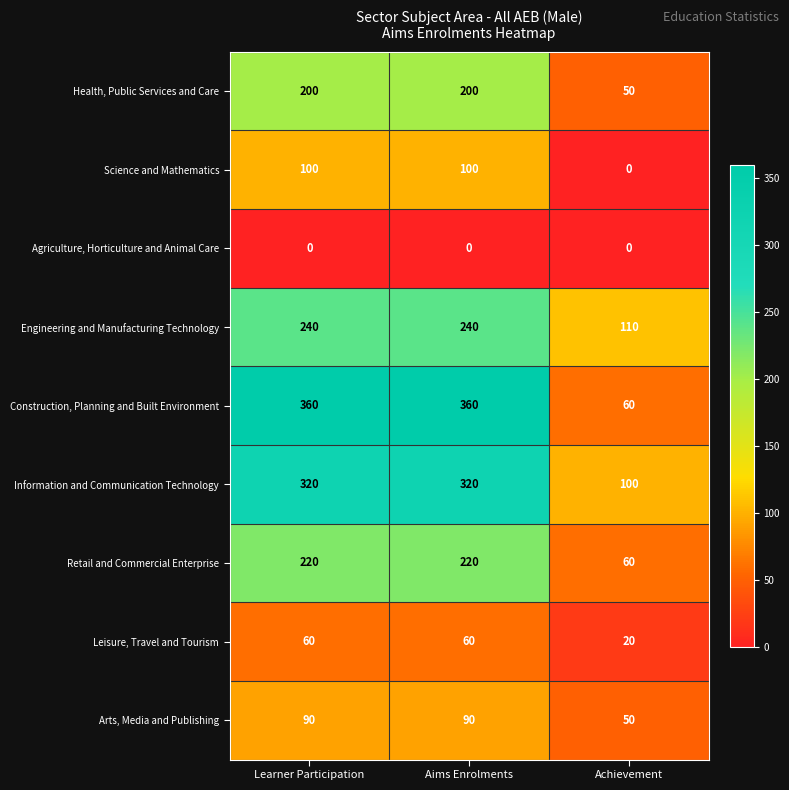

How many series are shown in this chart?

9